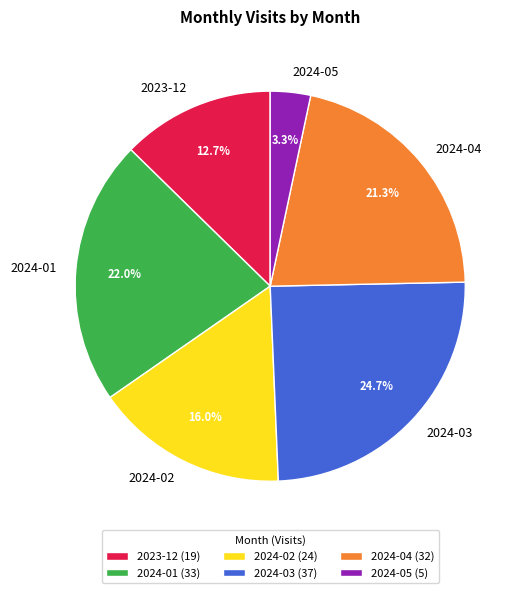

True or false: 2024-04 accounts for 15% of the total.

False